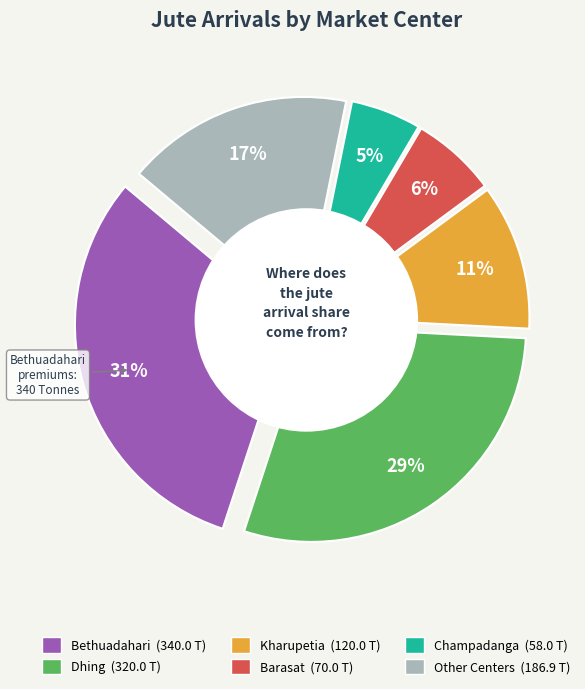

Does Mekhliganj account for over 50% of the chart?

No